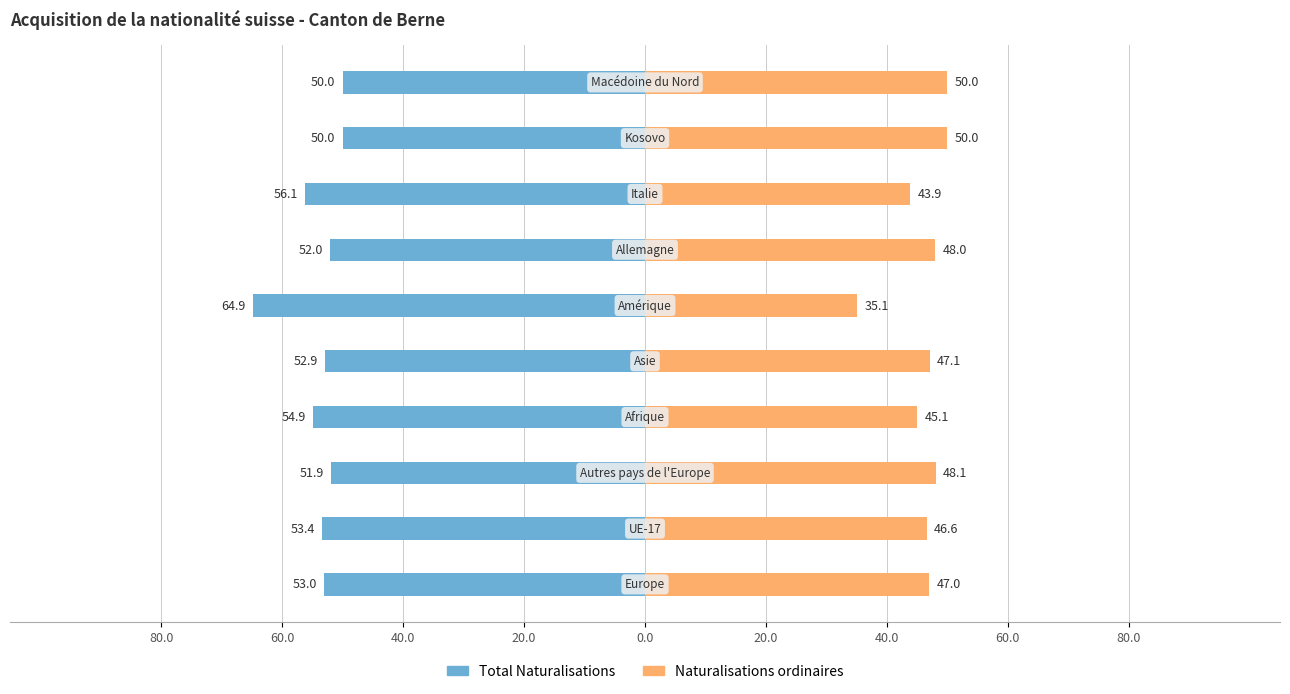

What is the difference between the maximum and minimum values in the Naturalisations ordinaires series?

14.9